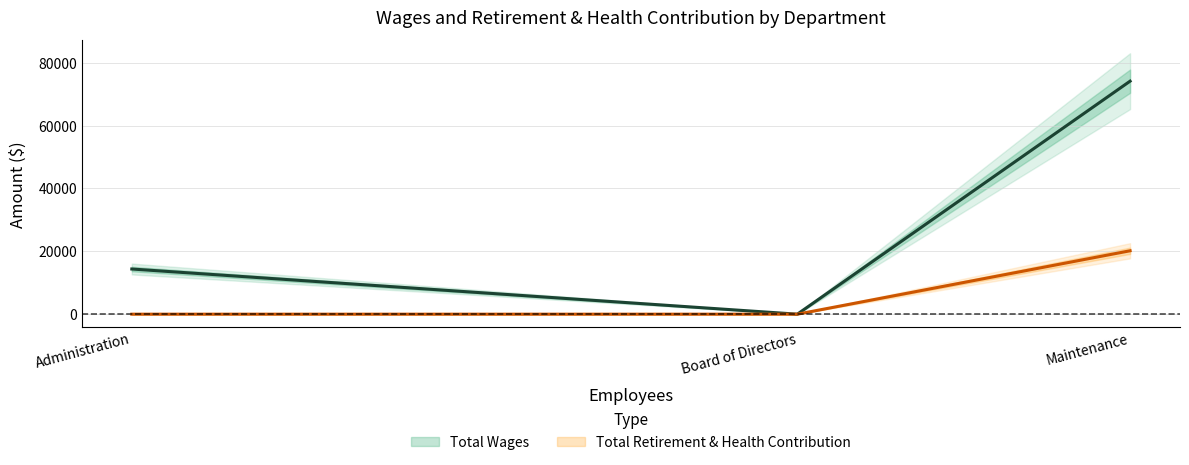

Is the value of Total Retirement & Health Contribution at Maintenance greater than the value of Total Wages at Maintenance?

No